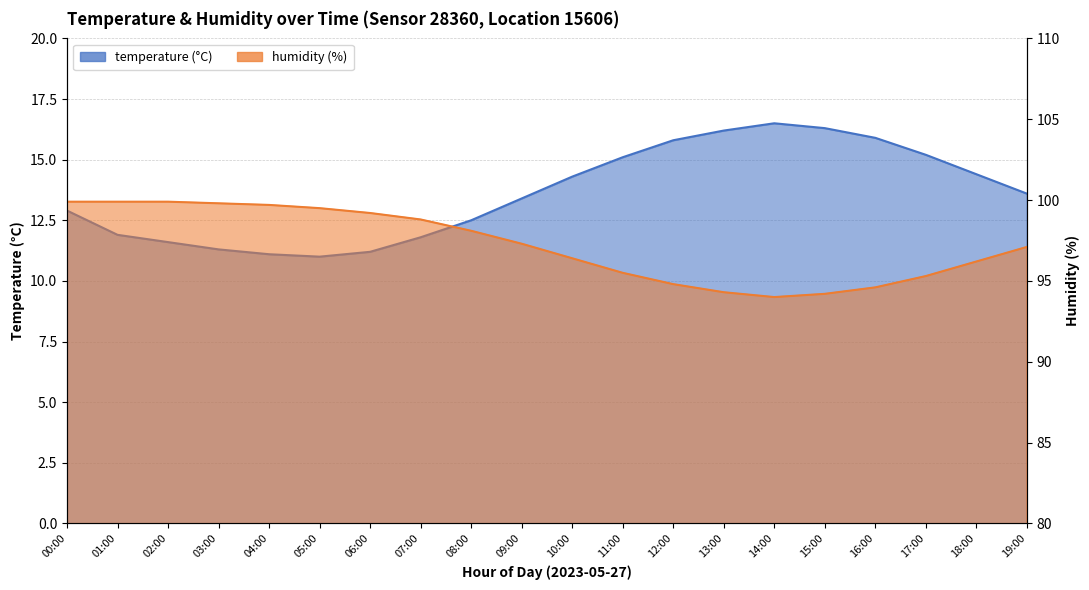

At which category does the chart reach its minimum across all series?

05:00